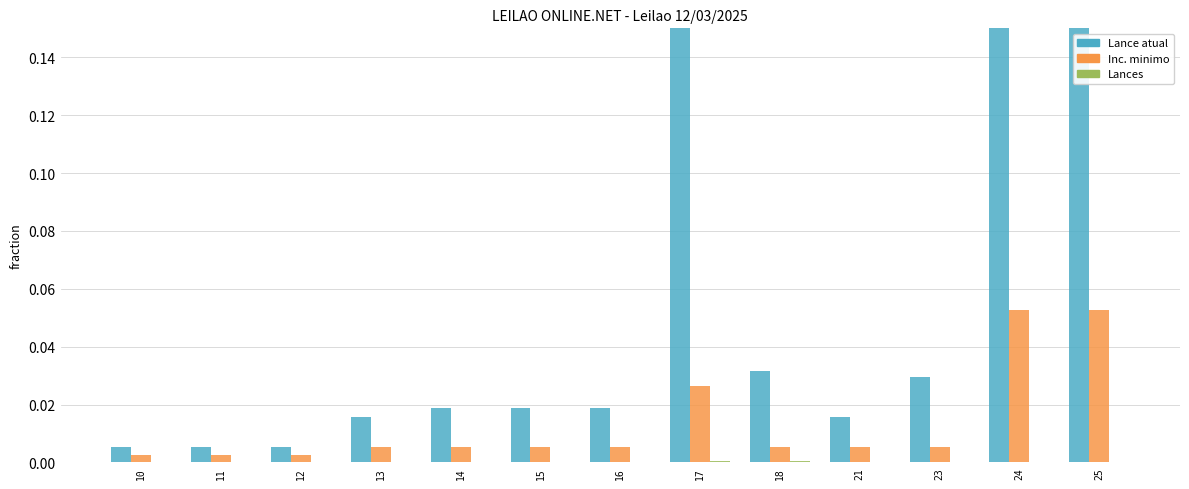

Reading left to right, transcribe all the data shown in this chart.

Lance atual: 0.0	0.0	0.0	0.0	0.0	0.0	0.0	0.2	0.0	0.0	0.0	1.0	1.0
Inc. minimo: 0.0	0.0	0.0	0.0	0.0	0.0	0.0	0.0	0.0	0.0	0.0	0.1	0.1
Lances: 0.0	0.0	0.0	0.0	0.0	0.0	0.0	0.0	0.0	0.0	0.0	0.0	0.0